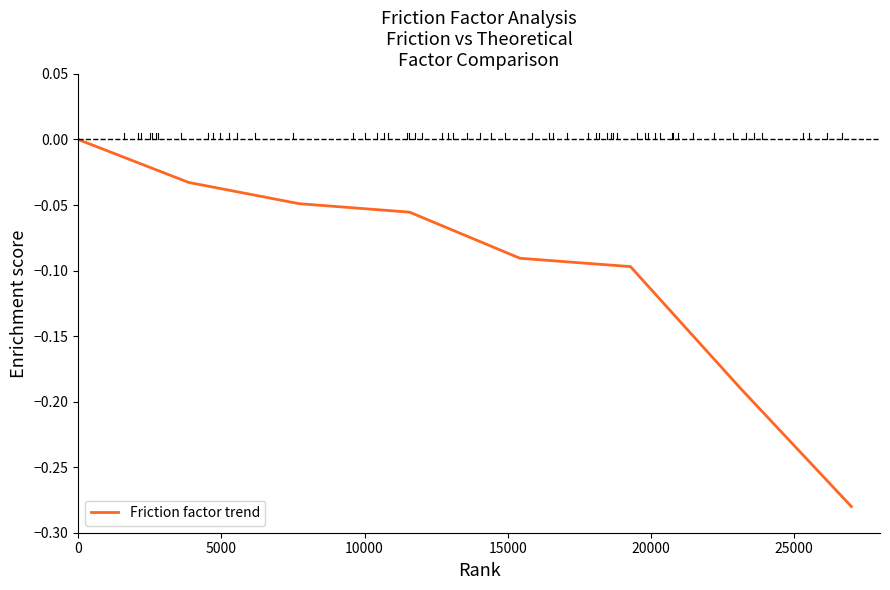

Count the number of categories in the chart.

8